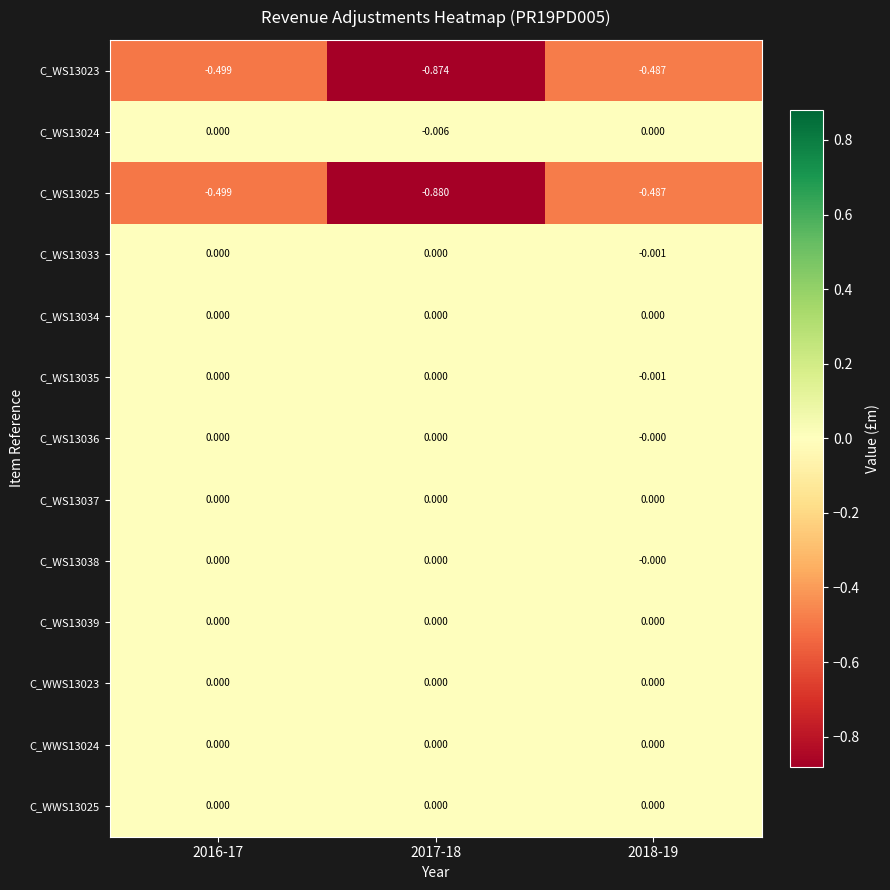

Is the value of C_WS13024 at 2017-18 greater than the value of C_WS13034 at 2016-17?

No